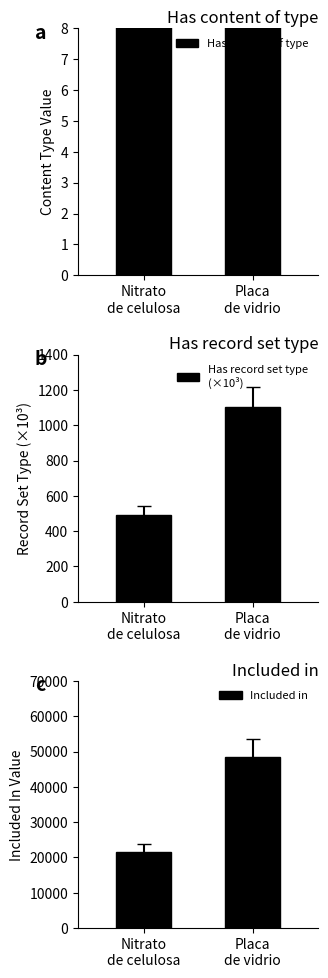

Reading left to right, list all the values displayed in this chart.

Has content of type: 12.0	27.0
Has record set type
(×10³): 491.2	1105.2
Included in: 21592.0	48582.0